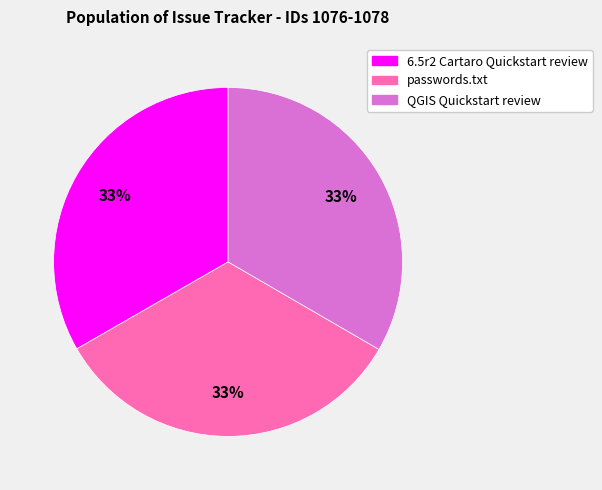

Is it true that passwords.txt is 40% of the pie?

False